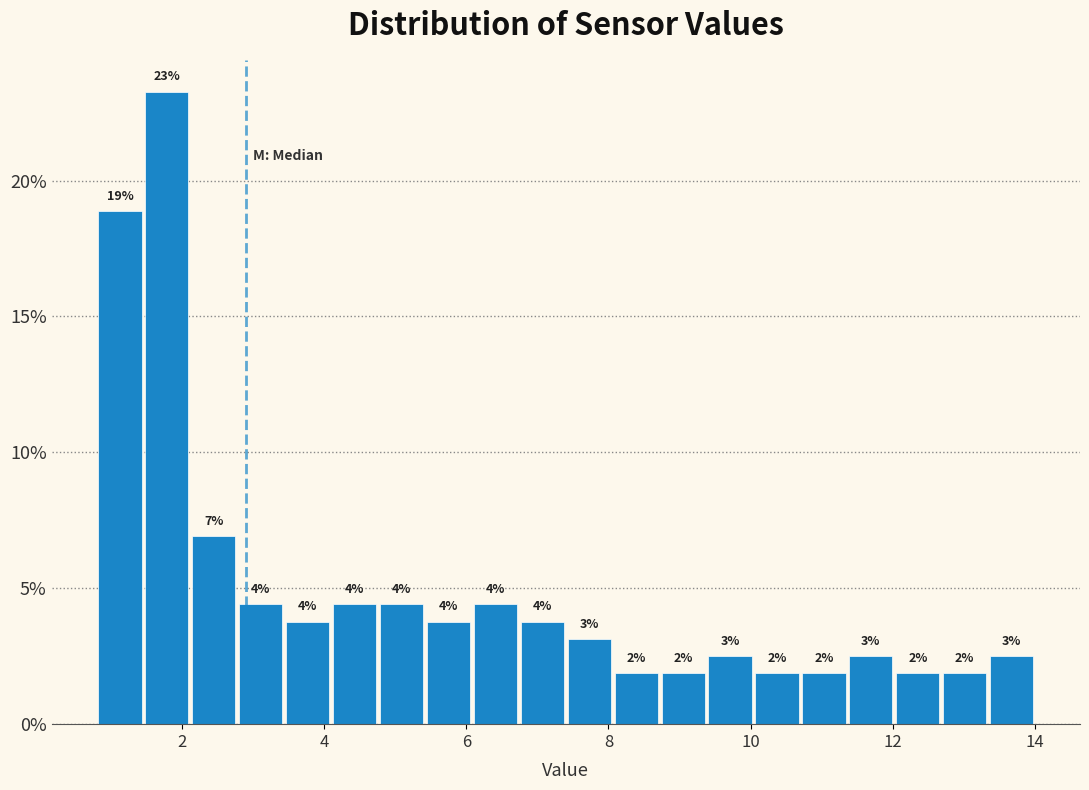

Read against the x-axis, roughly where is the centre of the tallest bar?

1.8